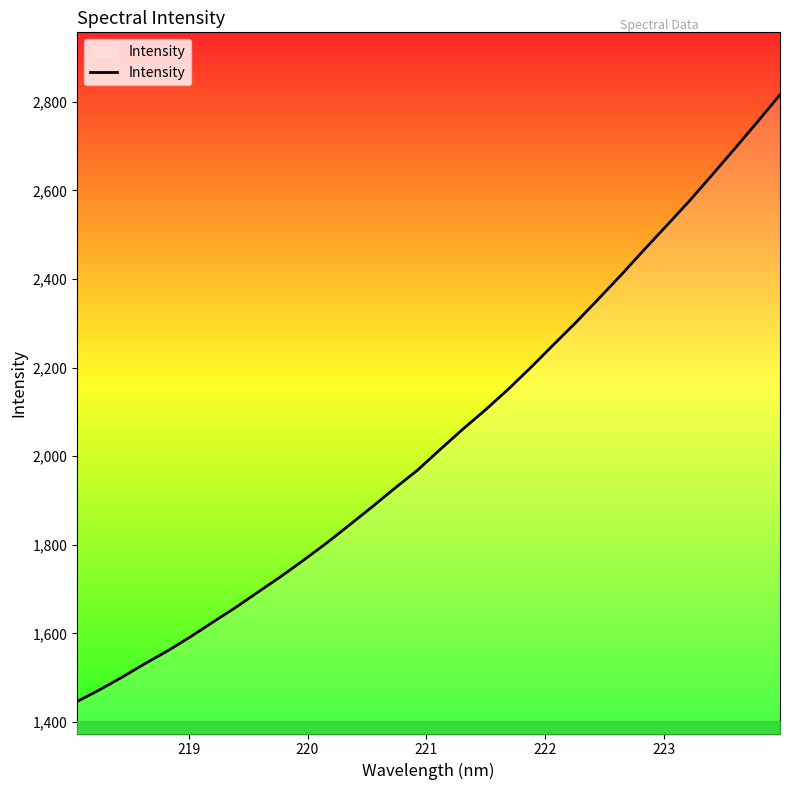

What is the smallest value displayed?

1446.3